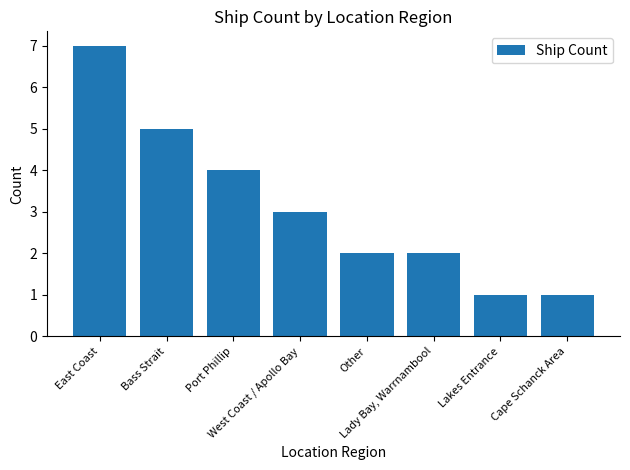

How many data points does each series have?

8